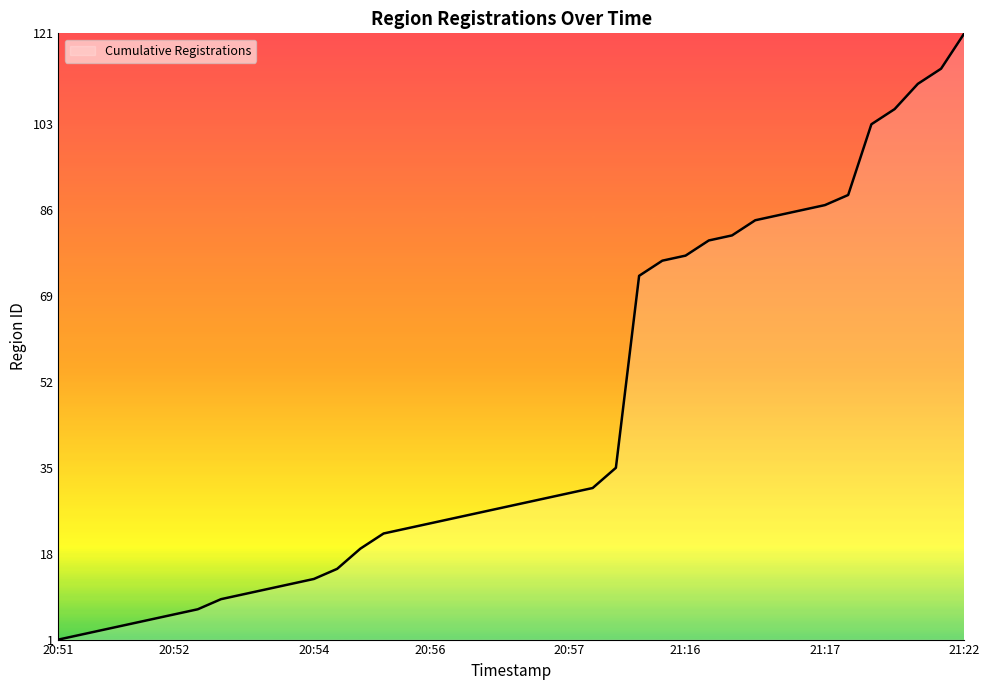

What is the greatest value displayed?

121